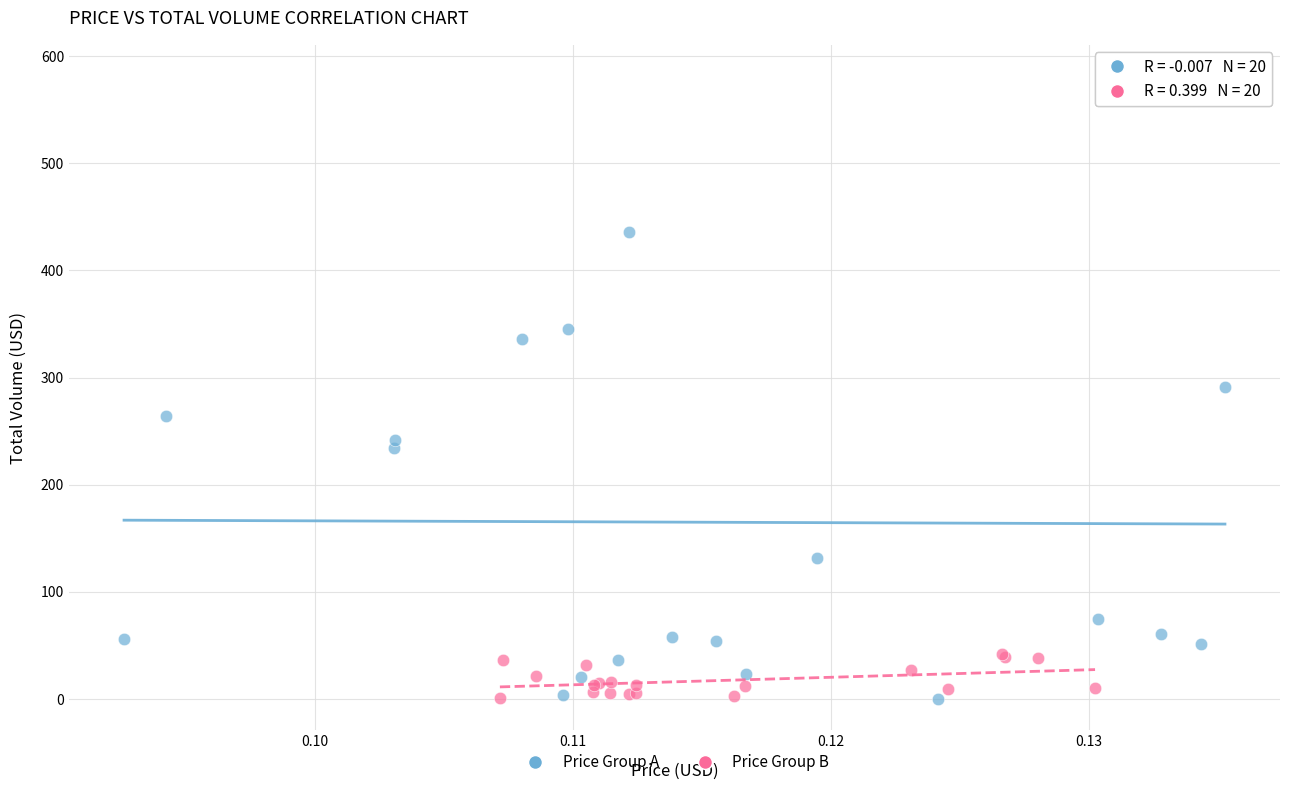

Which series has the widest spread of Y values?

Price Group A